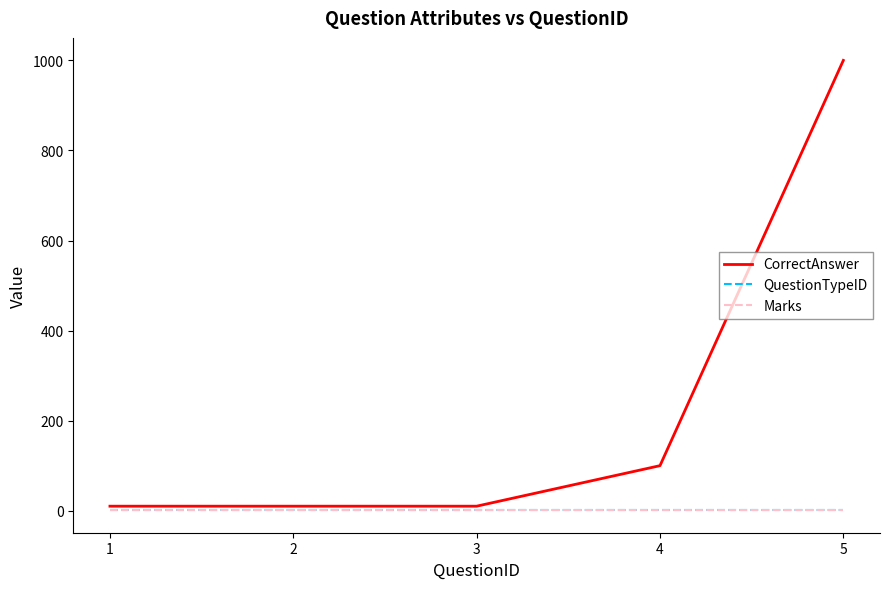

Does the chart have visible grid lines?

No